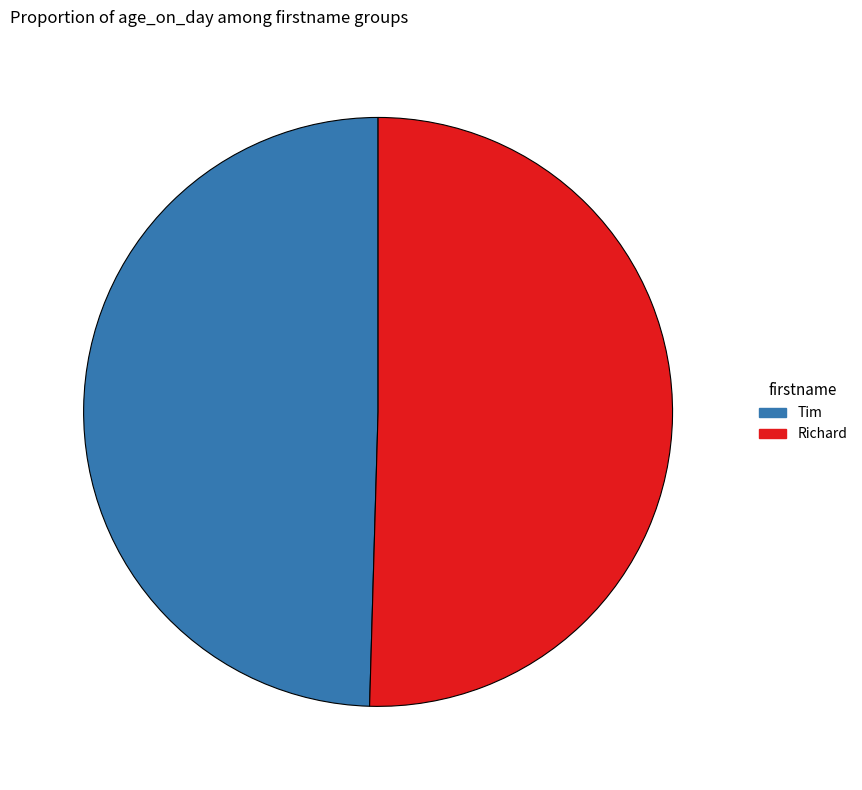

Do Richard and Tim together represent more than half of the pie?

Yes